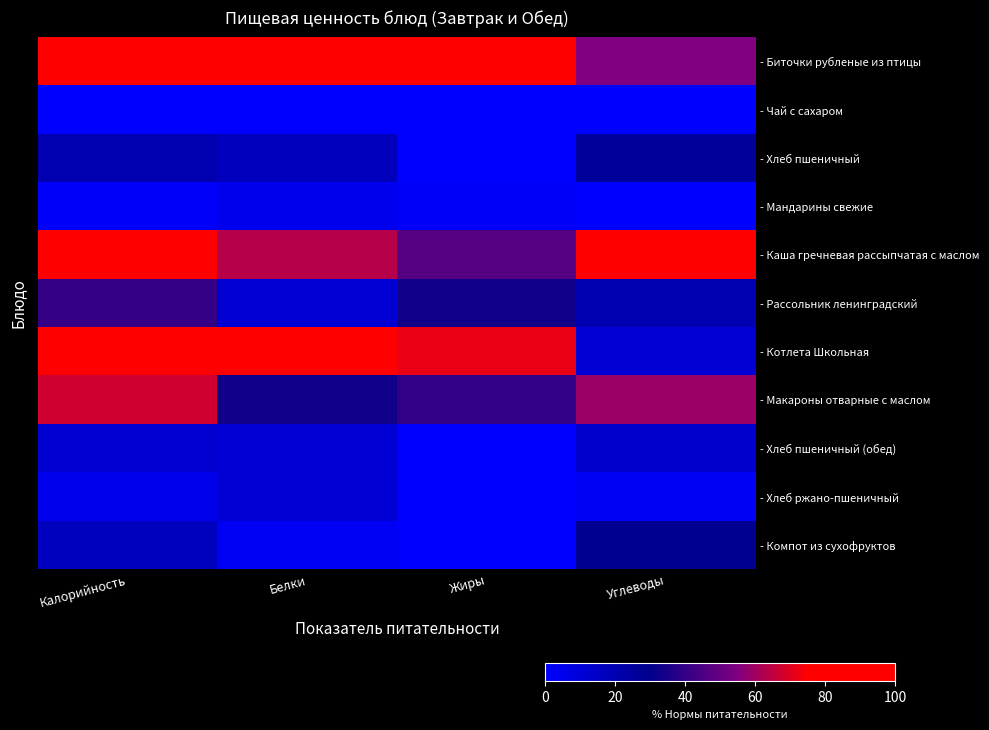

Between Углеводы and Белки, which is larger?

Белки